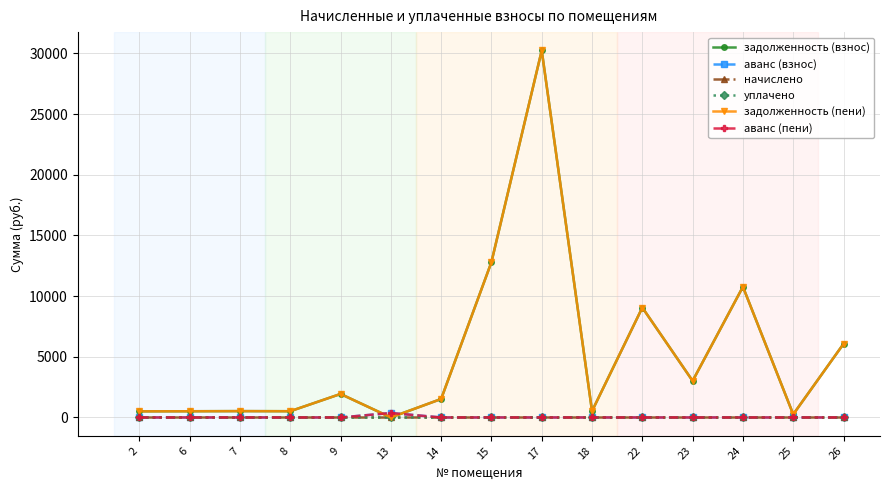

True or false: задолженность (пени) and задолженность (взнос) intersect in this chart.

False